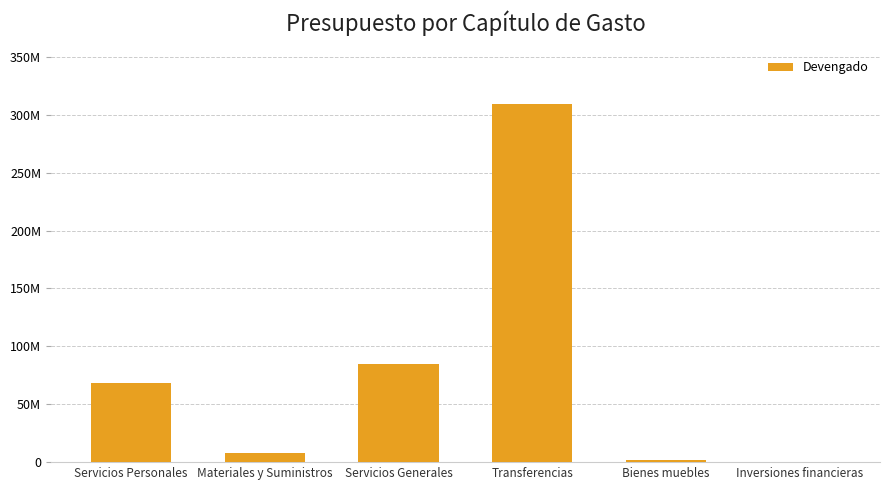

Are the bars horizontal?

No